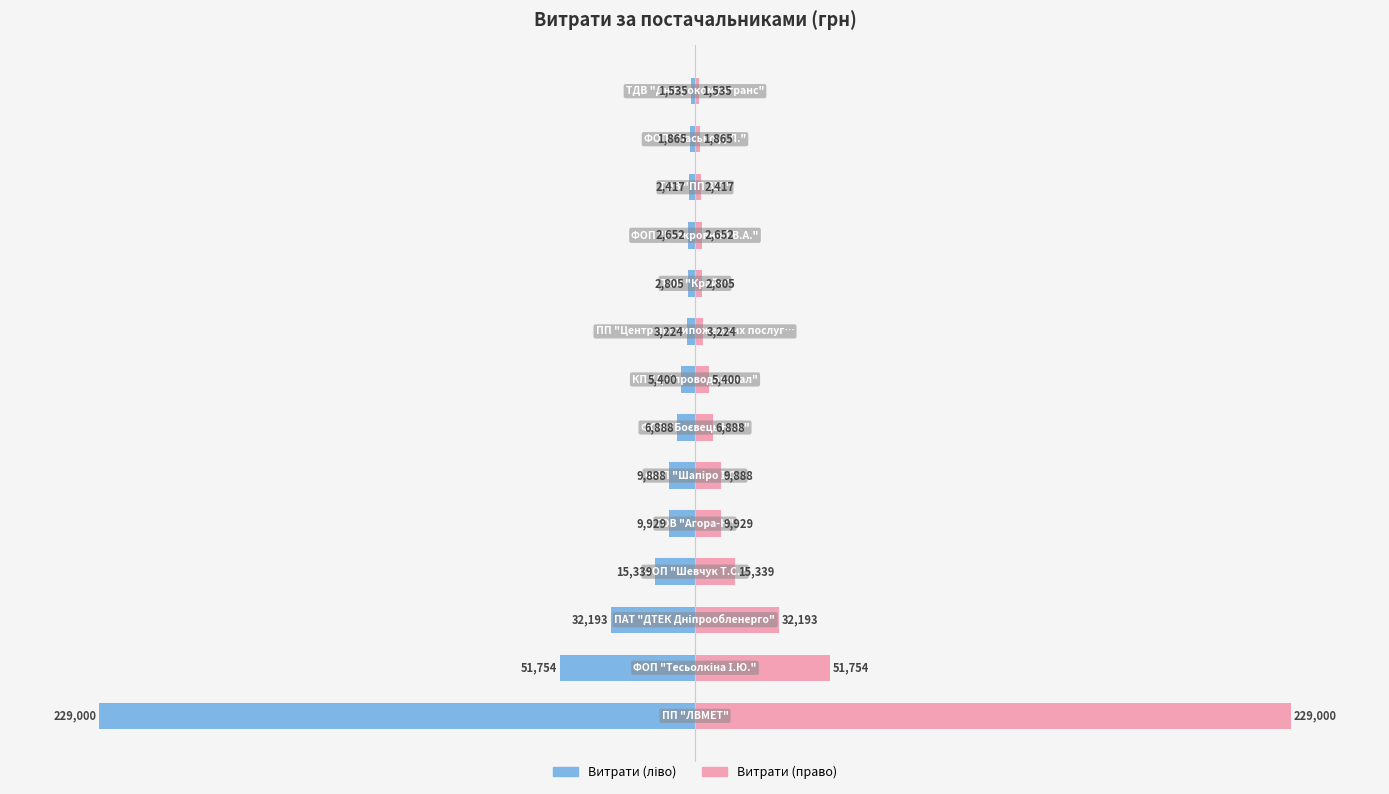

How many categories are shown in the chart?

14